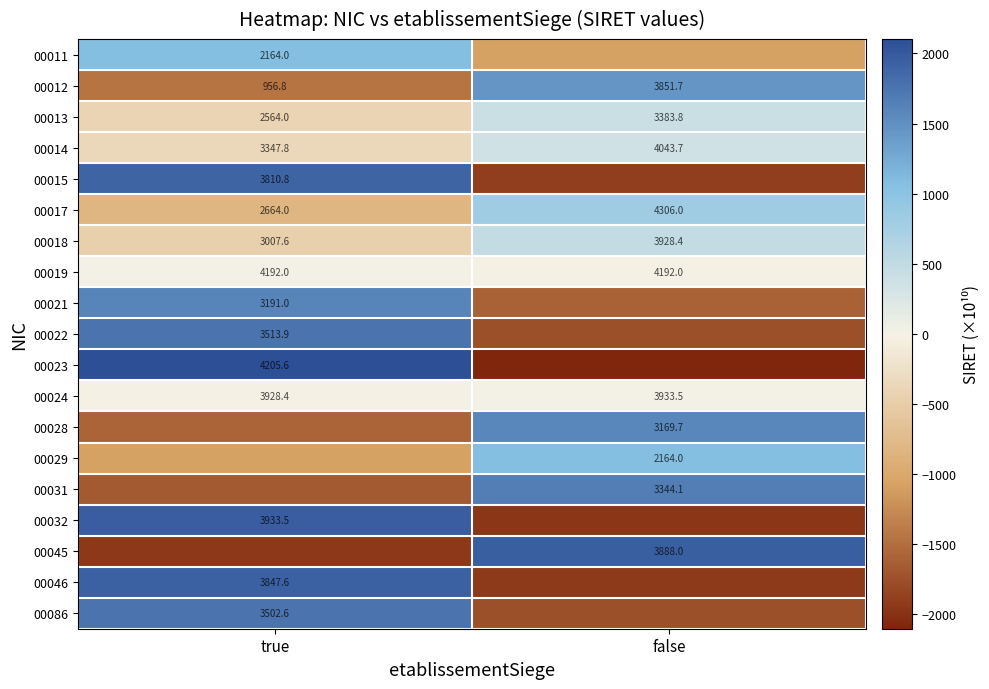

Which has a higher value, true or false?

true